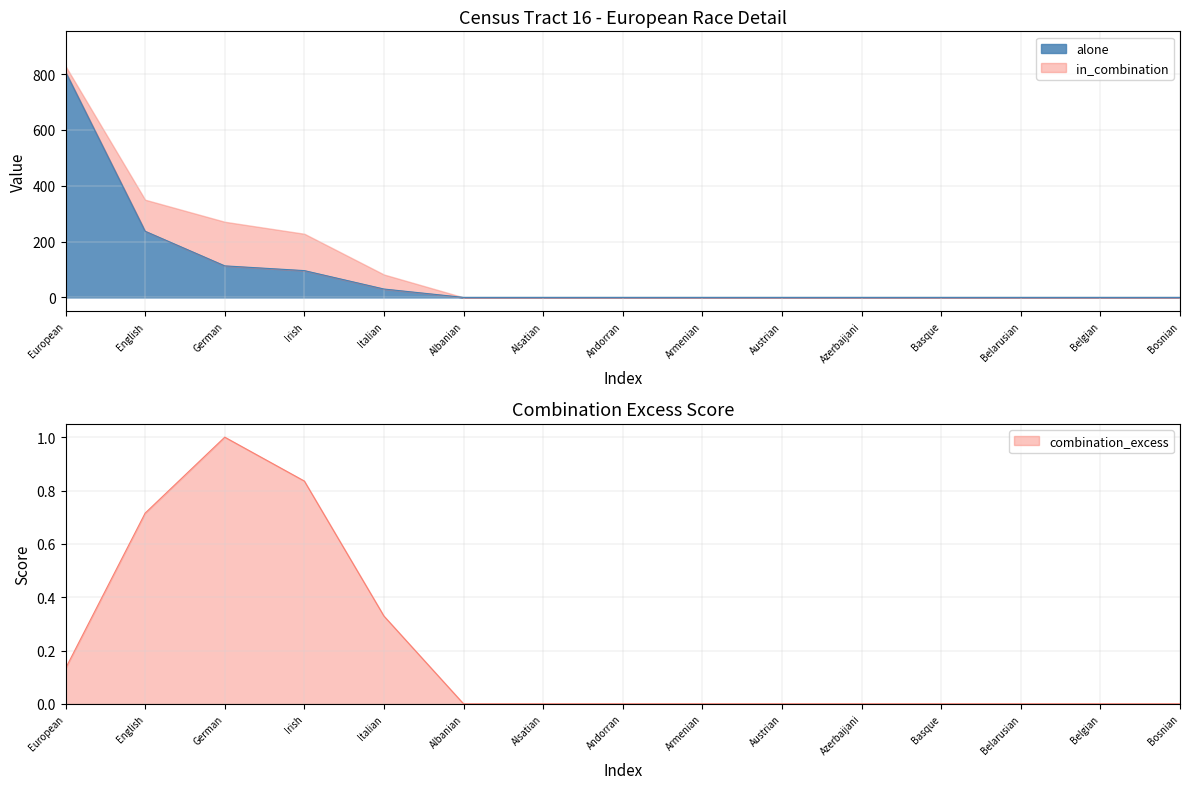

What is the label of the 7th point from the left?

Alsatian